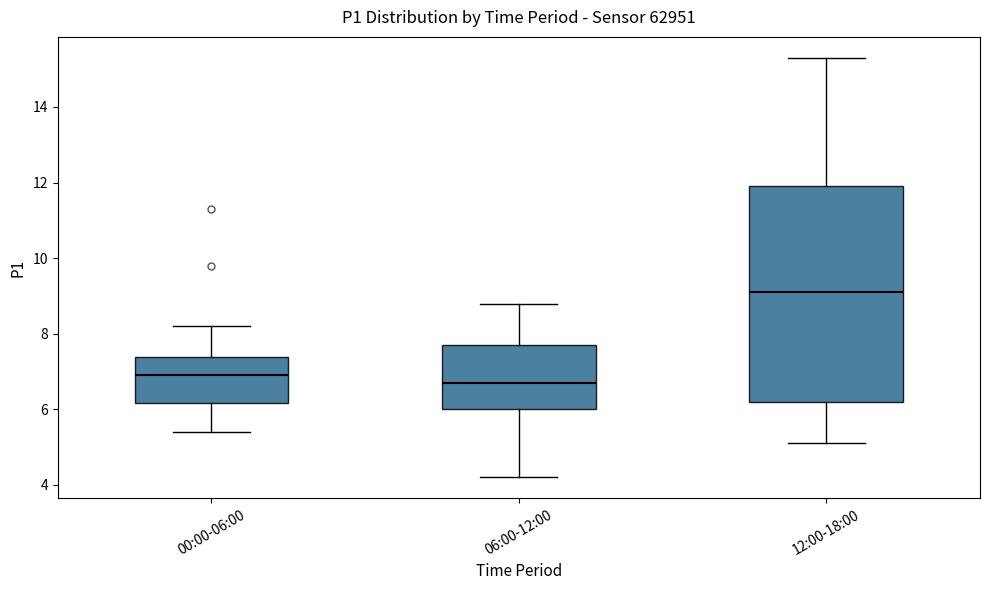

Which box's median line is the highest?

12:00-18:00